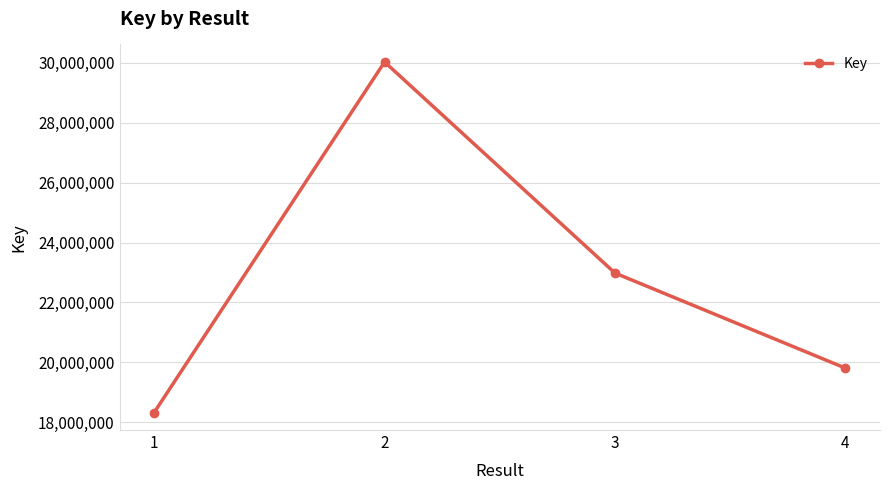

What is the change in value from 3 to 4?

-3175039